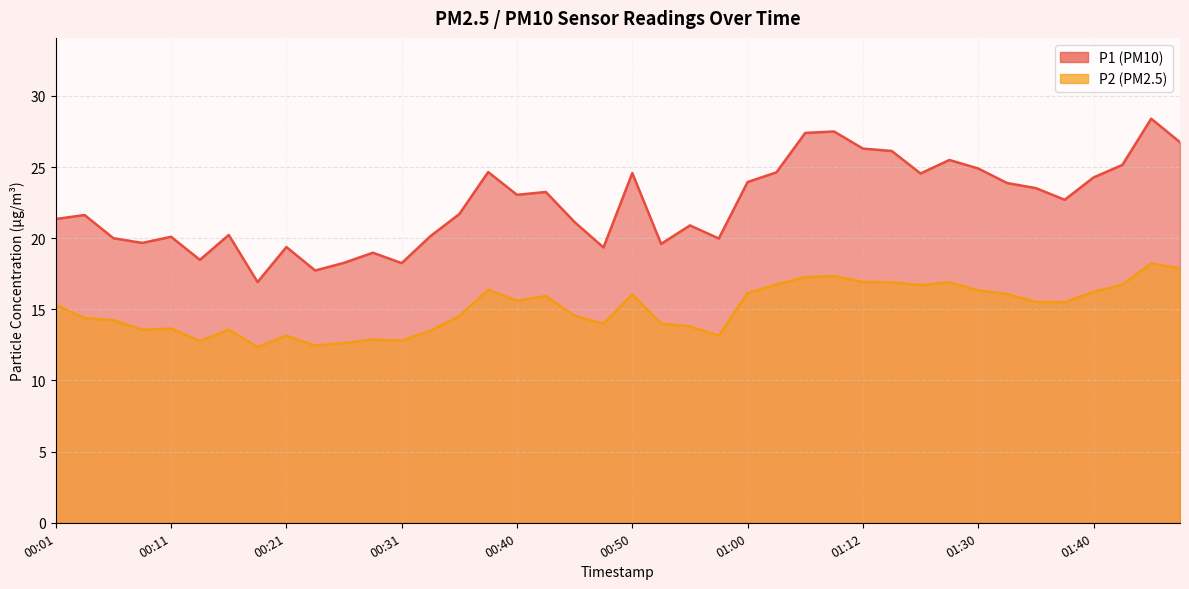

Between 00:09 and 01:42, which is larger?

01:42